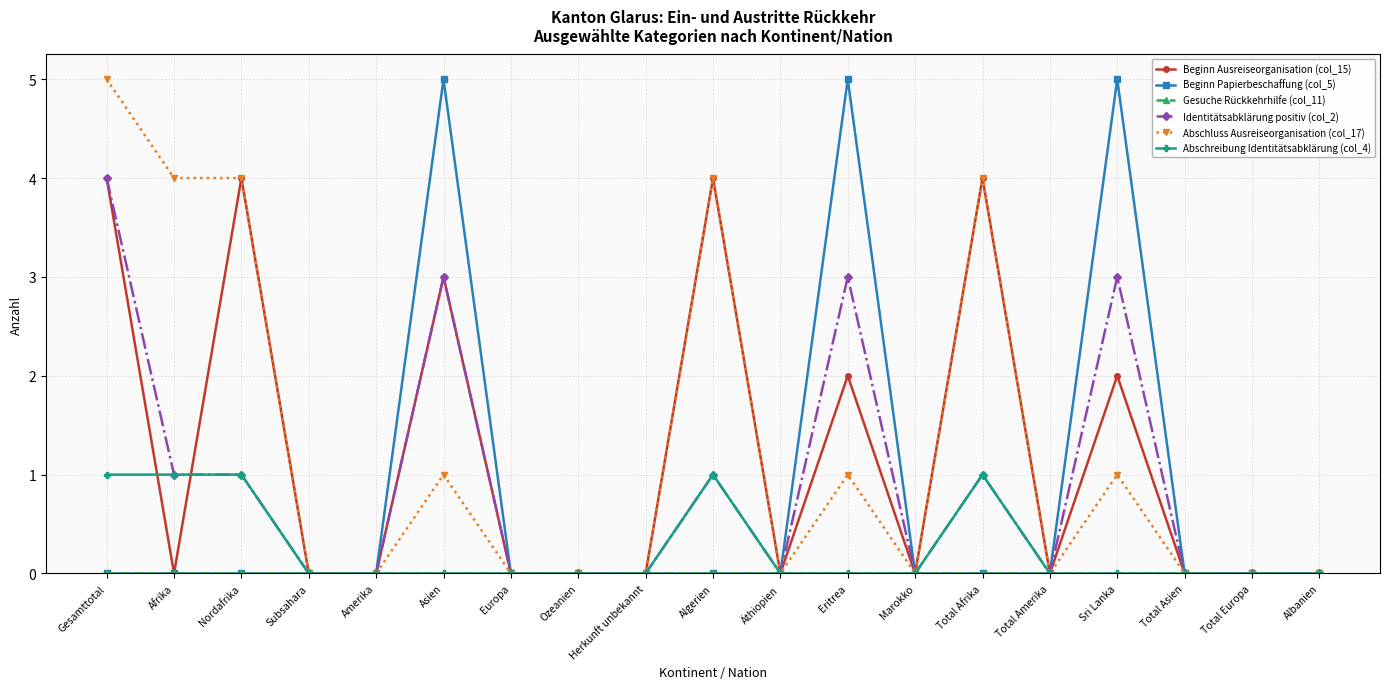

What is the label of the 15th point from the right?

Amerika